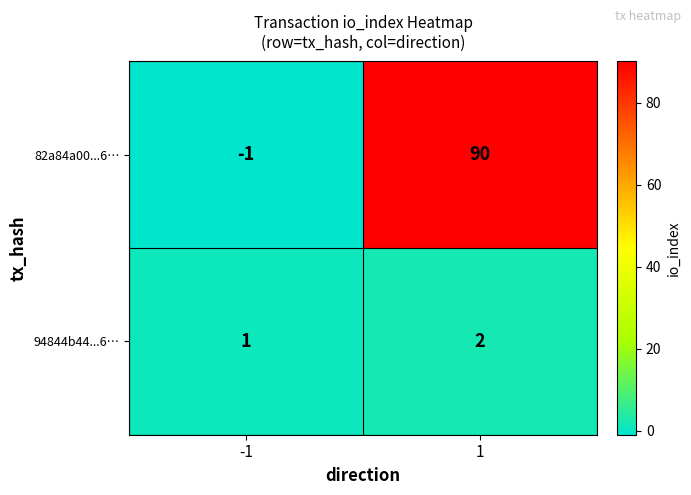

True or false: 82a84a00...6… has a value of 90 at 1.

True